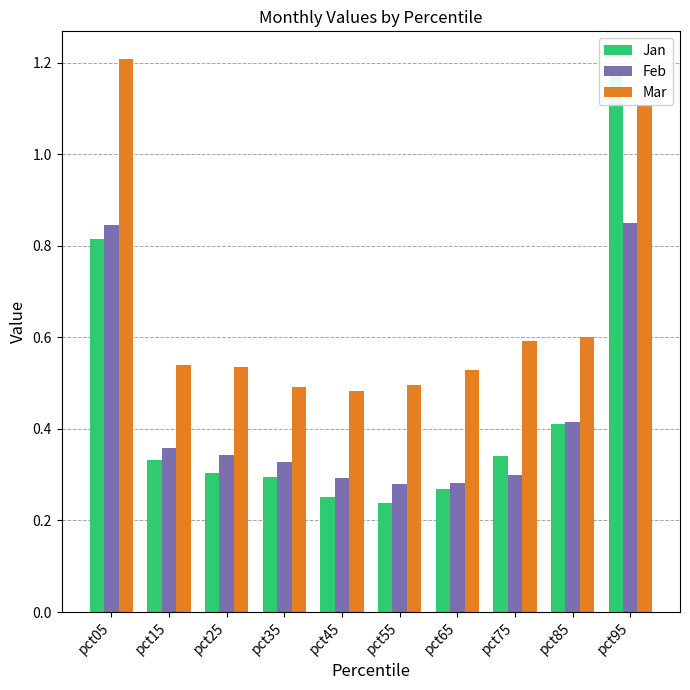

At which category is the sum across all series the highest?

pct95